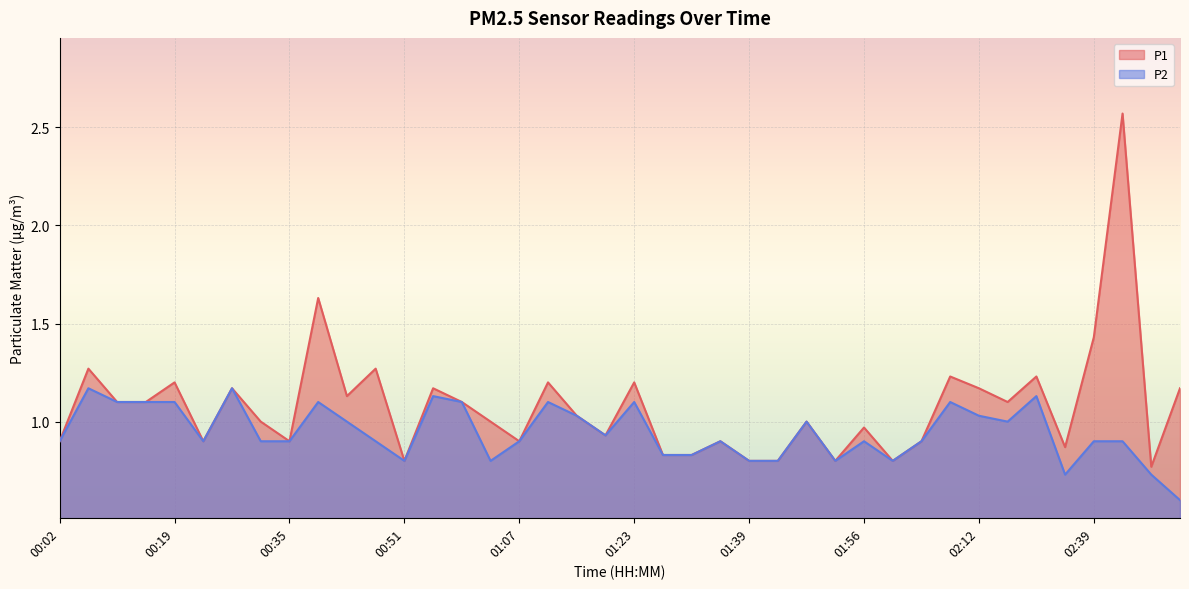

Rank the series by their average value, from lowest to highest.

P2, P1